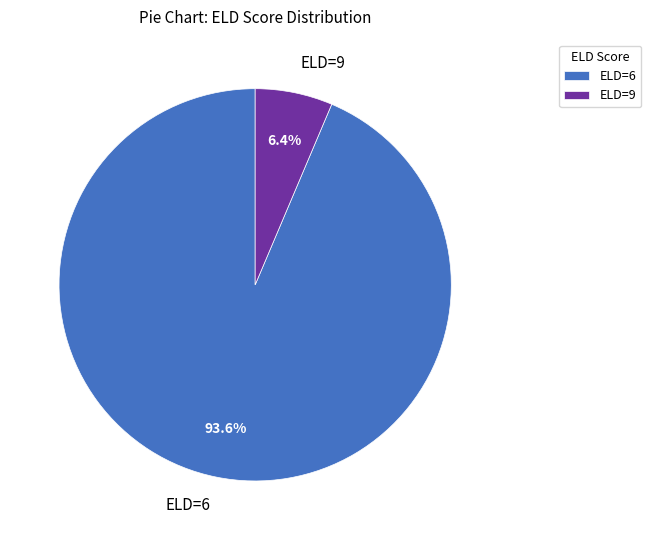

Between ELD=9 and ELD=6, which is larger?

ELD=6